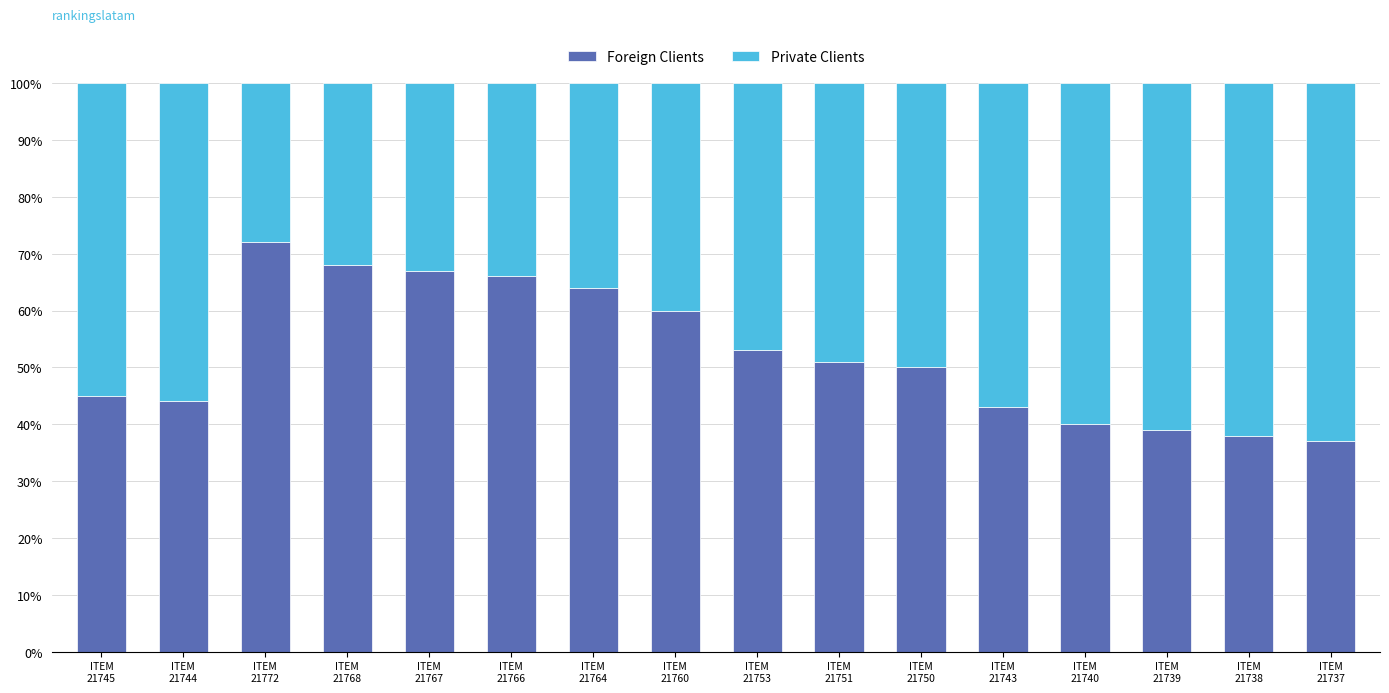

What is the lowest value of the Foreign Clients series?

37